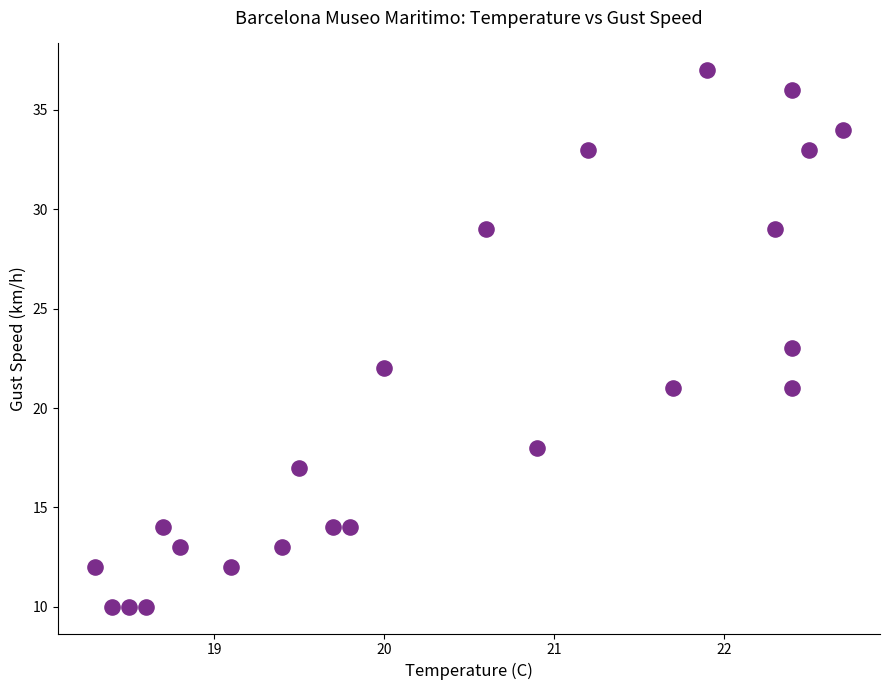

What is the range of Y values (max minus min)?

27